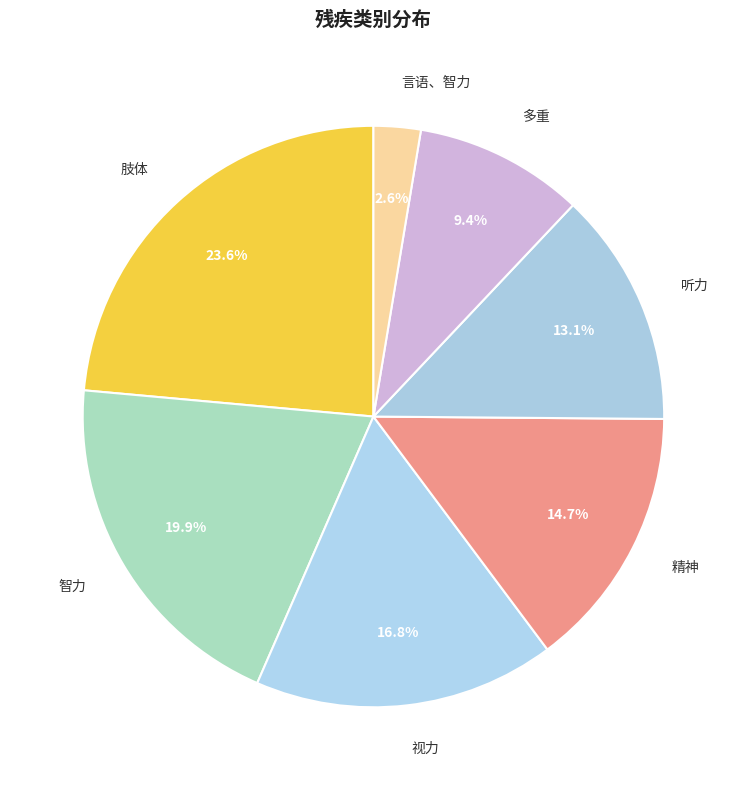

What is the ratio of the value at 多重 to the value at 视力?

0.6